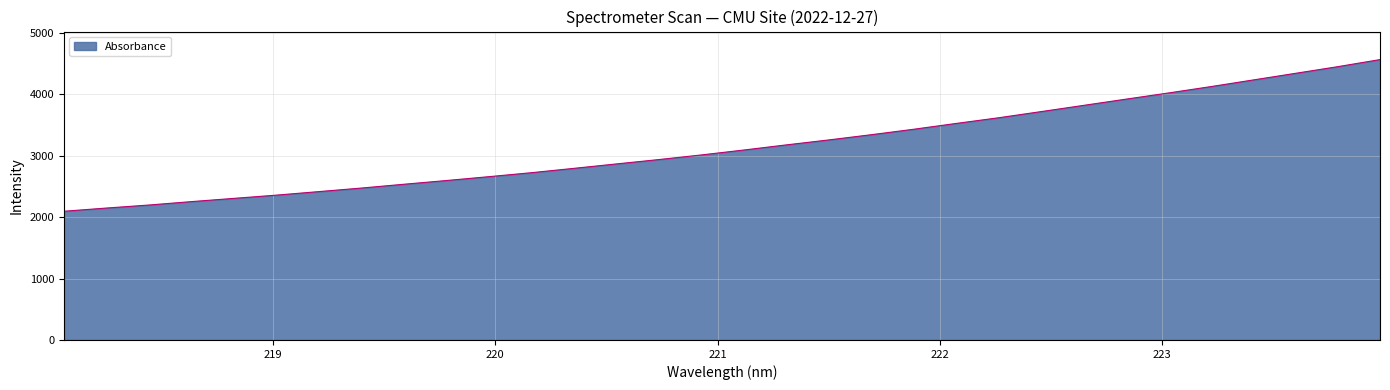

What is the difference between the maximum and minimum values?

2469.8